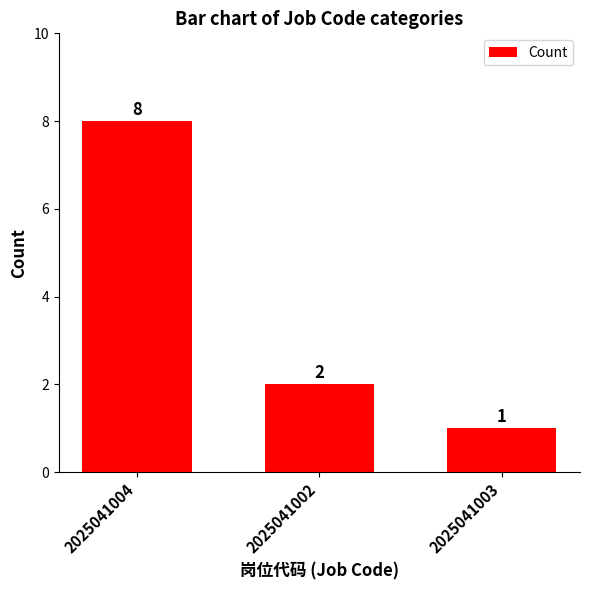

Is it true that the value at 2025041004 is 8?

True